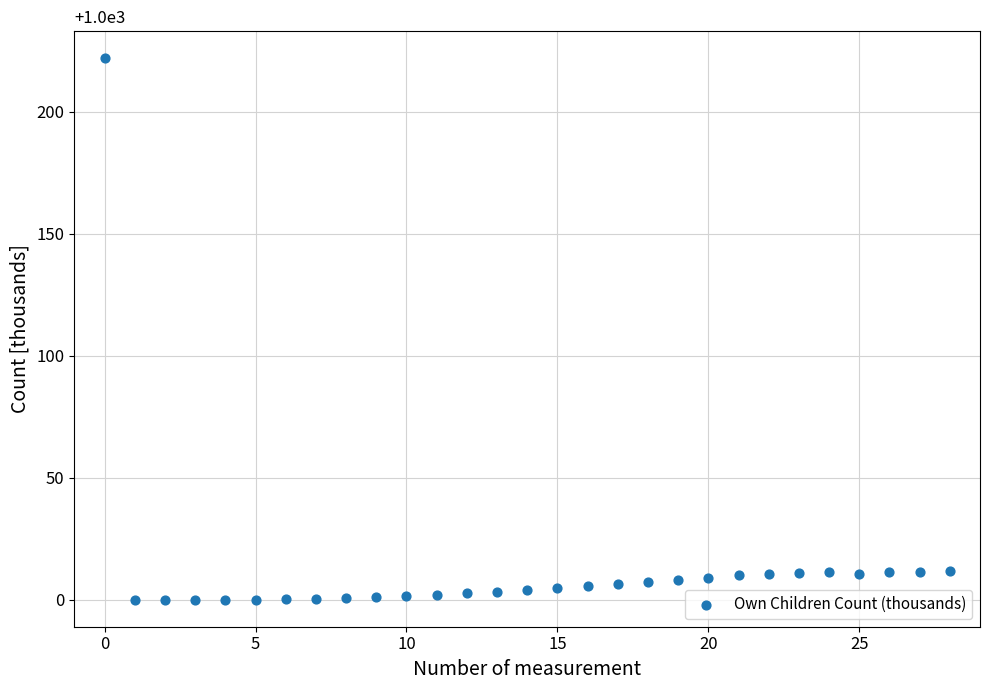

What is the range of Y values (max minus min)?

221.9